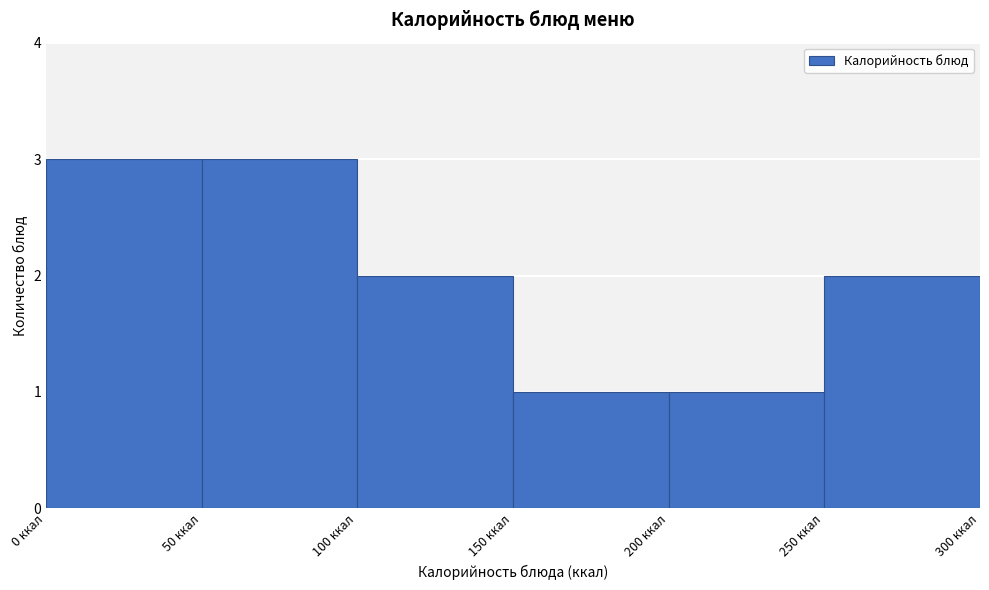

Reading left to right, list every bar in this chart as the range it spans on the x-axis followed by its height. The values are not printed on the chart, so give them approximately, as read against the axis.

0 to 50: 3
50 to 100: 3
100 to 150: 2
150 to 200: 1
200 to 250: 1
250 to 300: 2